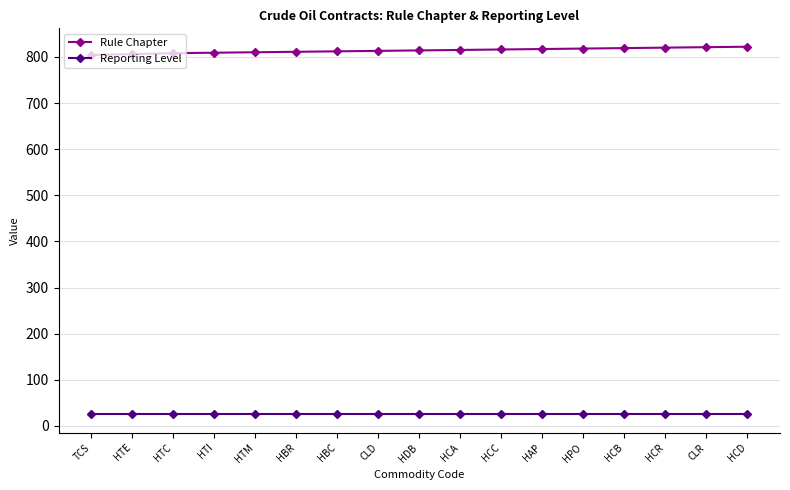

What is the spread (max minus min) of values at HPO?

793